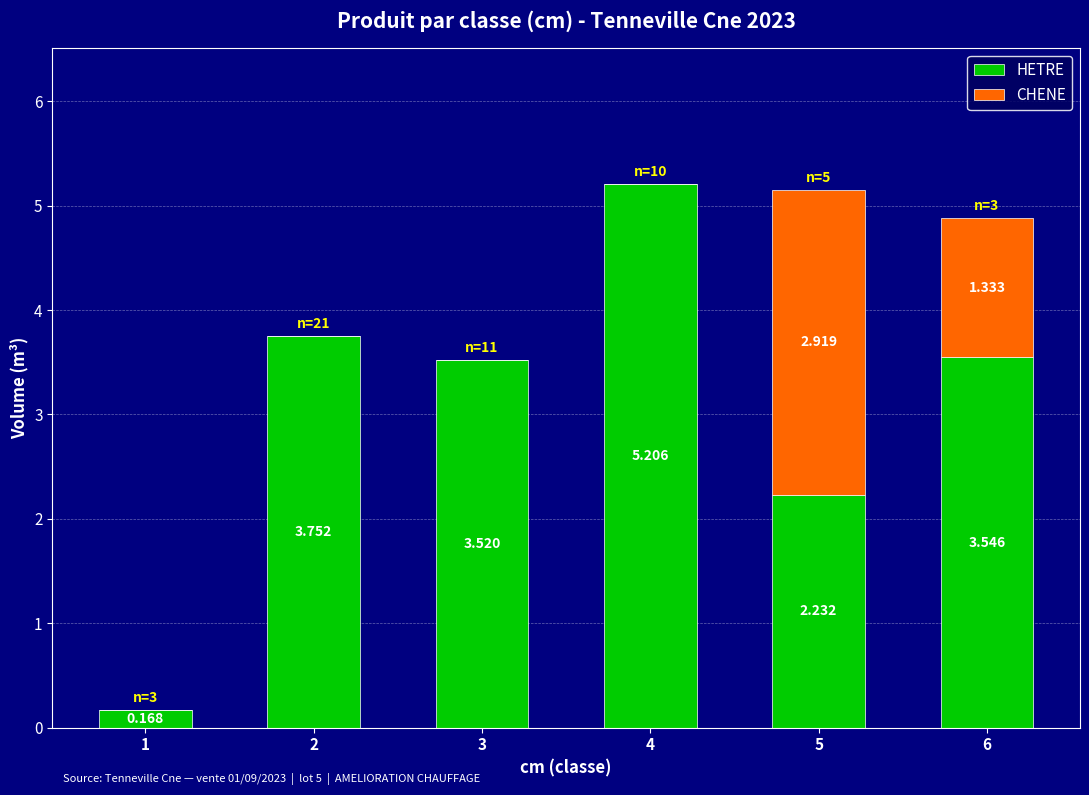

What is the sum of all HETRE values?

18.4